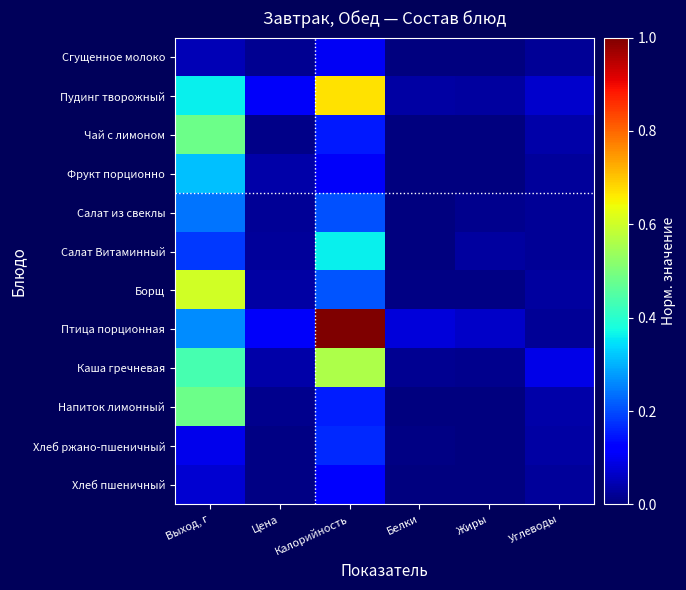

Reading right to left, extract all data points from this chart.

Сгущенное молоко: Углеводы=0.0	Жиры=0.0	Белки=0.0	Калорийность=0.1	Цена=0.0	Выход, г=0.0
Пудинг творожный: Углеводы=0.1	Жиры=0.0	Белки=0.0	Калорийность=0.7	Цена=0.1	Выход, г=0.4
Чай с лимоном: Углеводы=0.0	Жиры=0.0	Белки=0.0	Калорийность=0.2	Цена=0.0	Выход, г=0.5
Фрукт порционно: Углеводы=0.0	Жиры=0.0	Белки=0.0	Калорийность=0.1	Цена=0.0	Выход, г=0.3
Салат из свеклы: Углеводы=0.0	Жиры=0.0	Белки=0.0	Калорийность=0.2	Цена=0.0	Выход, г=0.2
Салат Витаминный: Углеводы=0.0	Жиры=0.0	Белки=0.0	Калорийность=0.4	Цена=0.0	Выход, г=0.2
Борщ: Углеводы=0.0	Жиры=0.0	Белки=0.0	Калорийность=0.2	Цена=0.0	Выход, г=0.6
Птица порционная: Углеводы=0.0	Жиры=0.1	Белки=0.1	Калорийность=1.0	Цена=0.1	Выход, г=0.3
Каша гречневая: Углеводы=0.1	Жиры=0.0	Белки=0.0	Калорийность=0.6	Цена=0.0	Выход, г=0.4
Напиток лимонный: Углеводы=0.0	Жиры=0.0	Белки=0.0	Калорийность=0.2	Цена=0.0	Выход, г=0.5
Хлеб ржано-пшеничный: Углеводы=0.0	Жиры=0.0	Белки=0.0	Калорийность=0.2	Цена=0.0	Выход, г=0.1
Хлеб пшеничный: Углеводы=0.0	Жиры=0.0	Белки=0.0	Калорийность=0.1	Цена=0.0	Выход, г=0.1